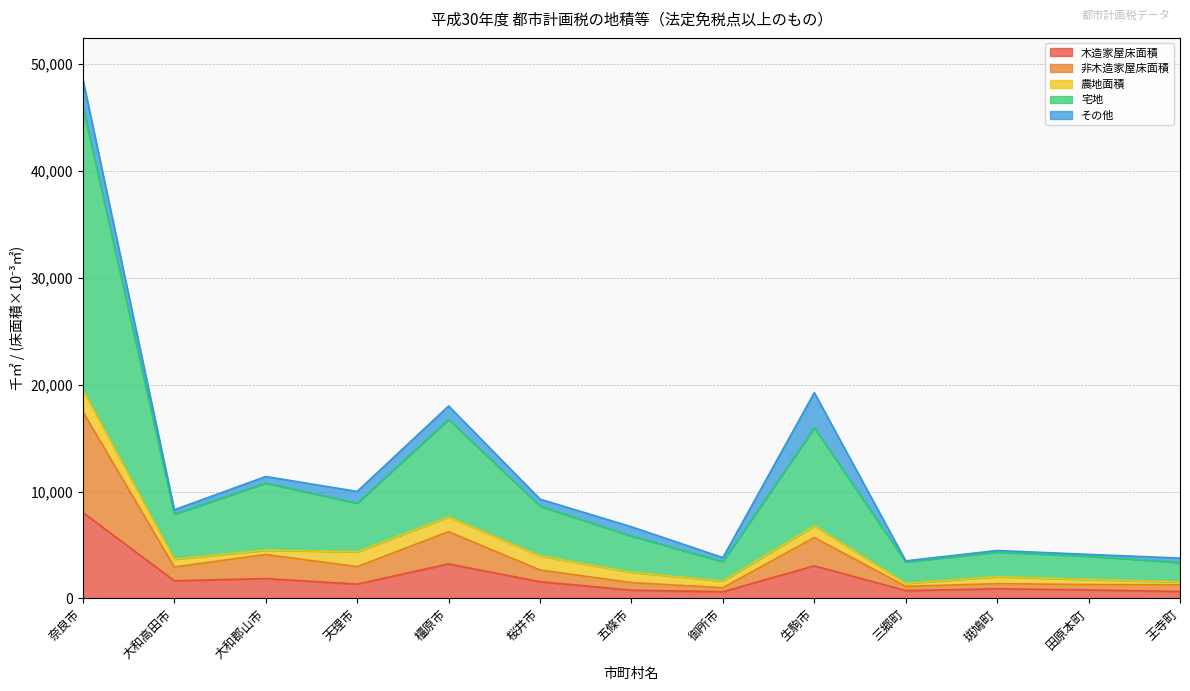

What is the label of the 3rd point from the right?

斑鳩町